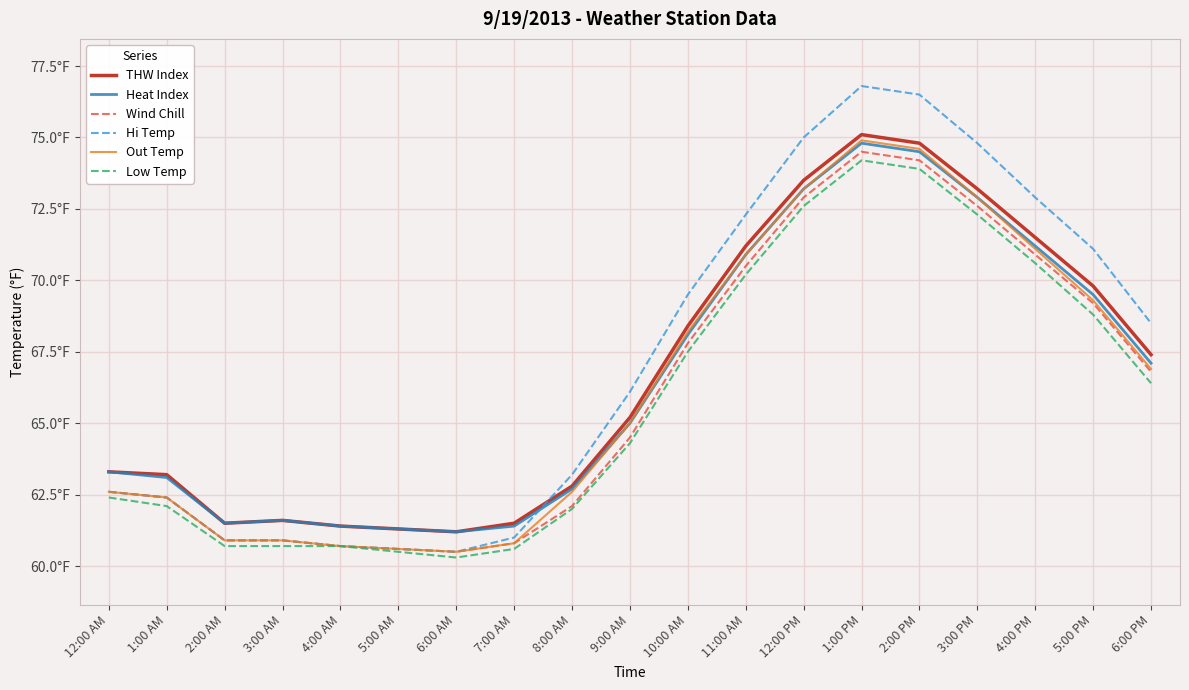

True or false: Hi Temp and Low Temp cross at least once.

False